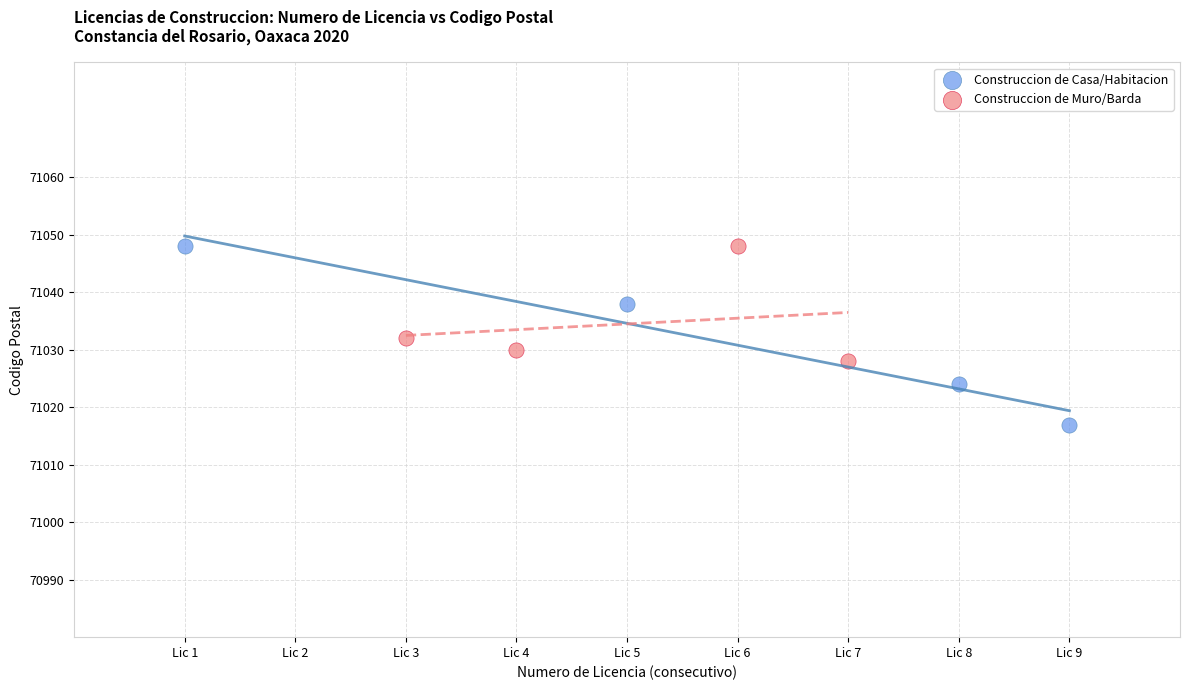

Which series has the widest spread of Y values?

Construccion de Casa/Habitacion